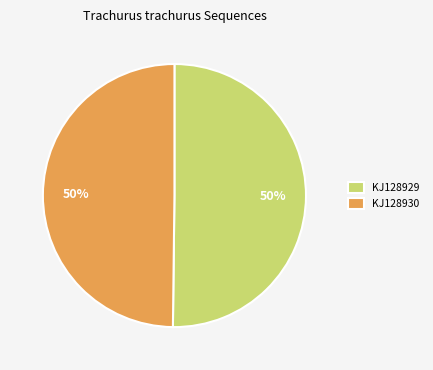

Is it true that KJ128929 is 50% of the pie?

True